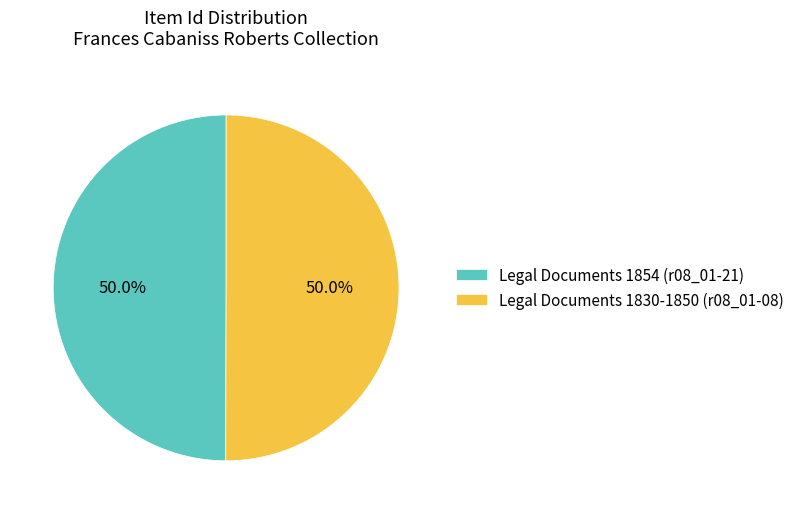

Count the number of slices in the pie.

2